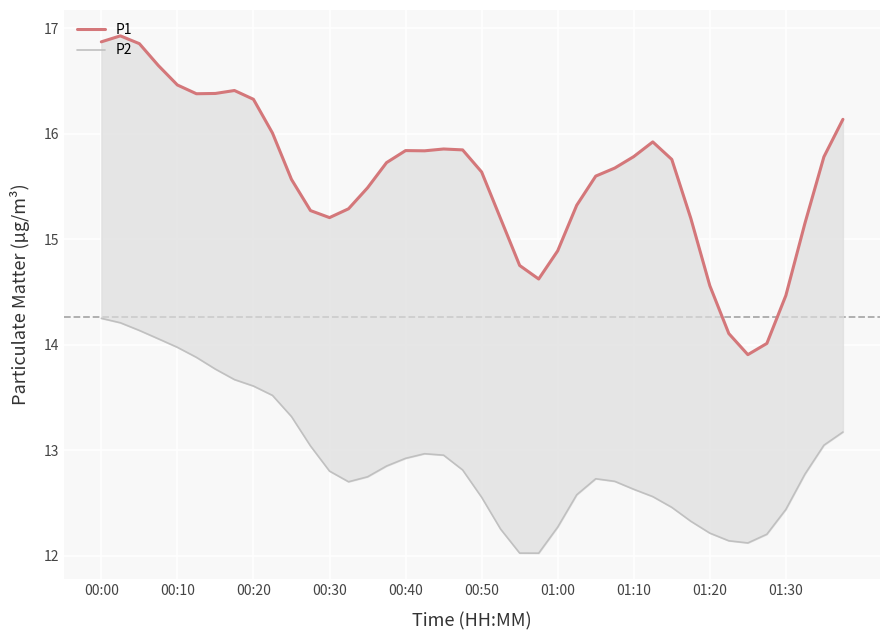

Rank the series by their maximum value, from highest to lowest.

P1, P2